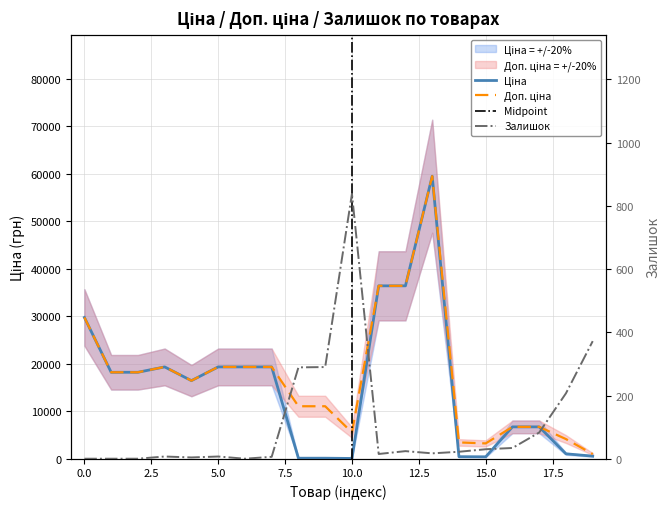

True or false: Доп. ціна and Залишок intersect in this chart.

False